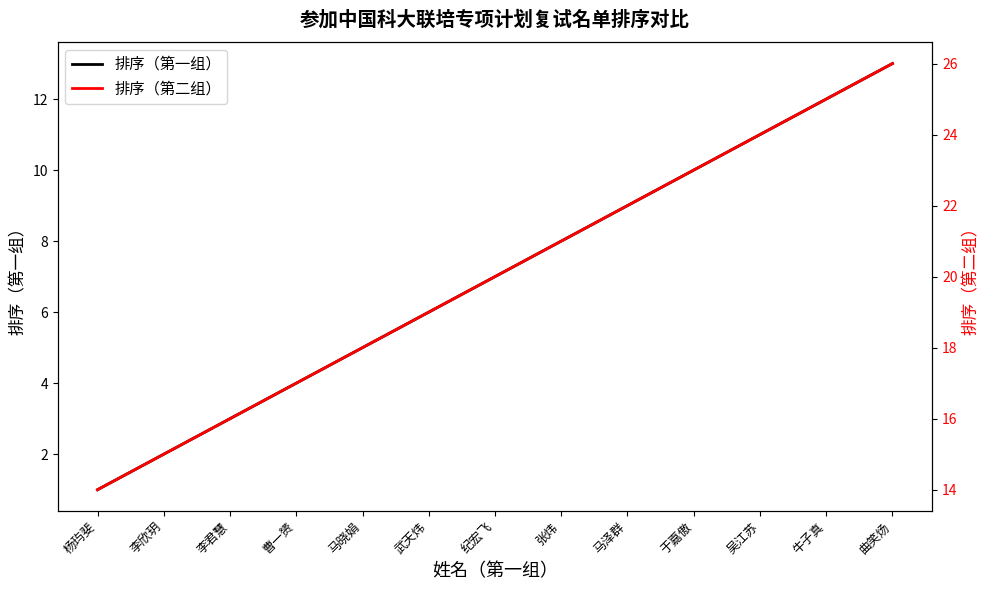

List the series in order of their peak value, lowest first.

排序（第一组）, 排序（第二组）